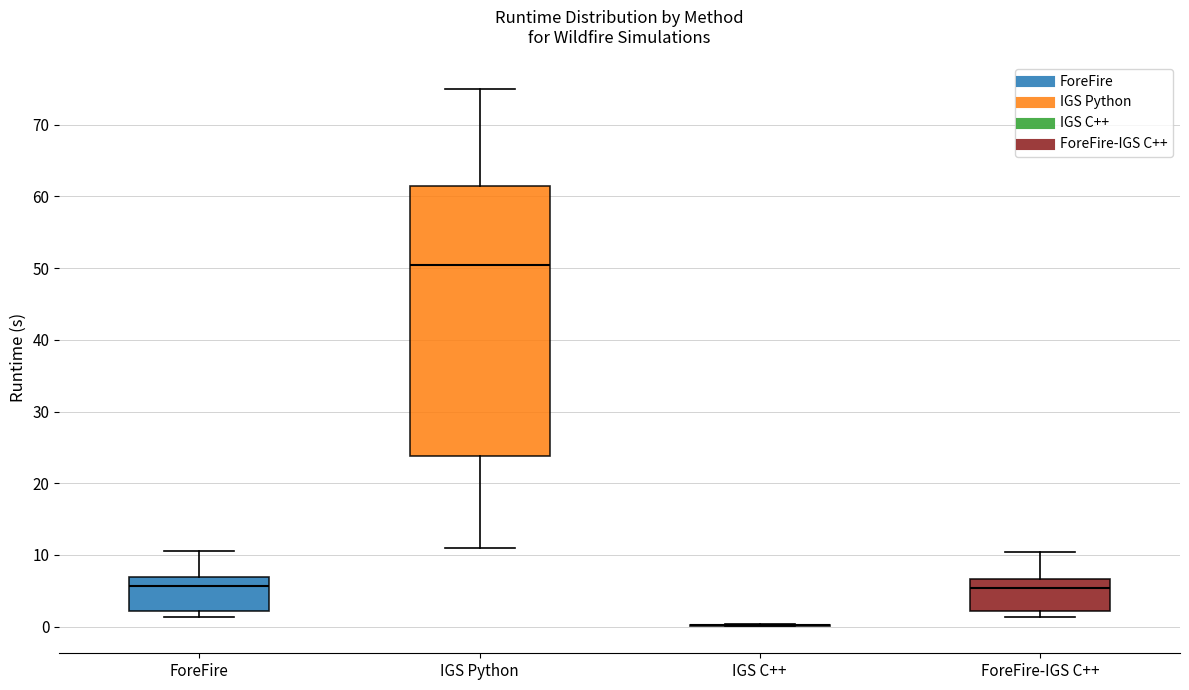

Comparing the boxes themselves (not the whiskers), which one is the tallest?

IGS Python